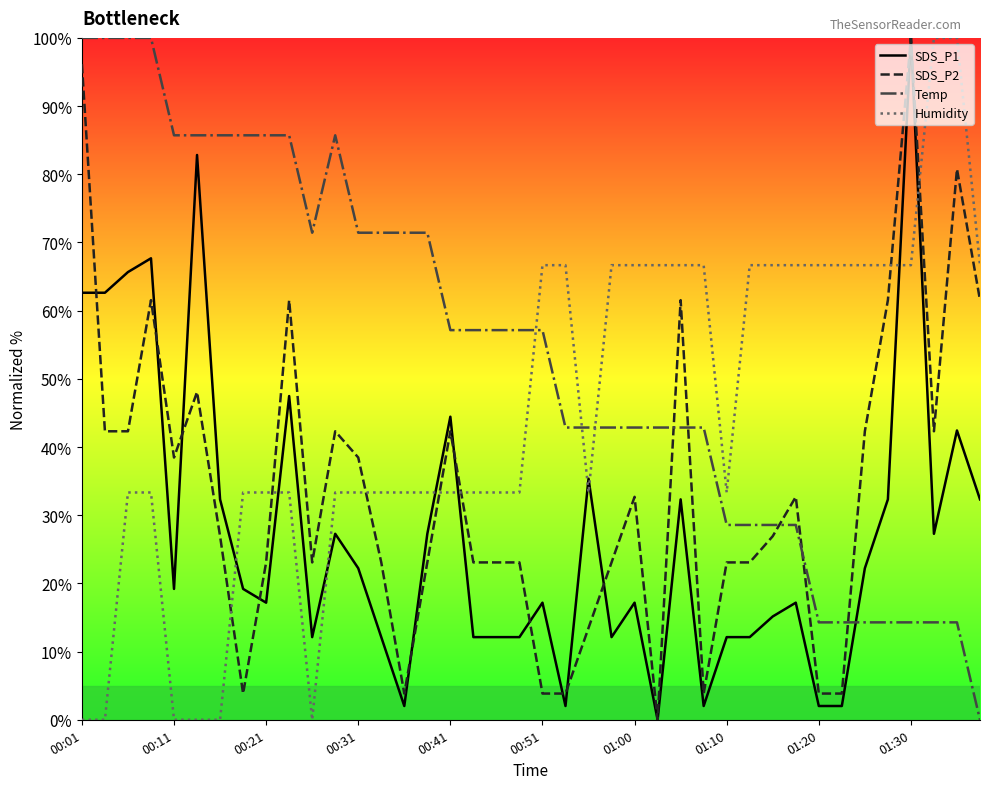

After their last crossing, which series has the higher values: SDS_P2 or Humidity?

Humidity